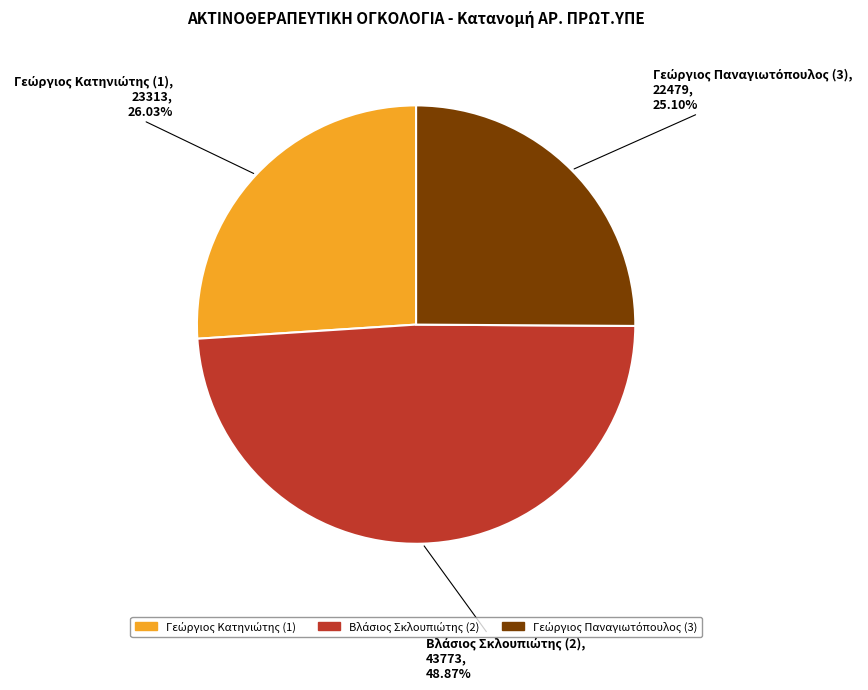

Does any single category account for the majority?

No